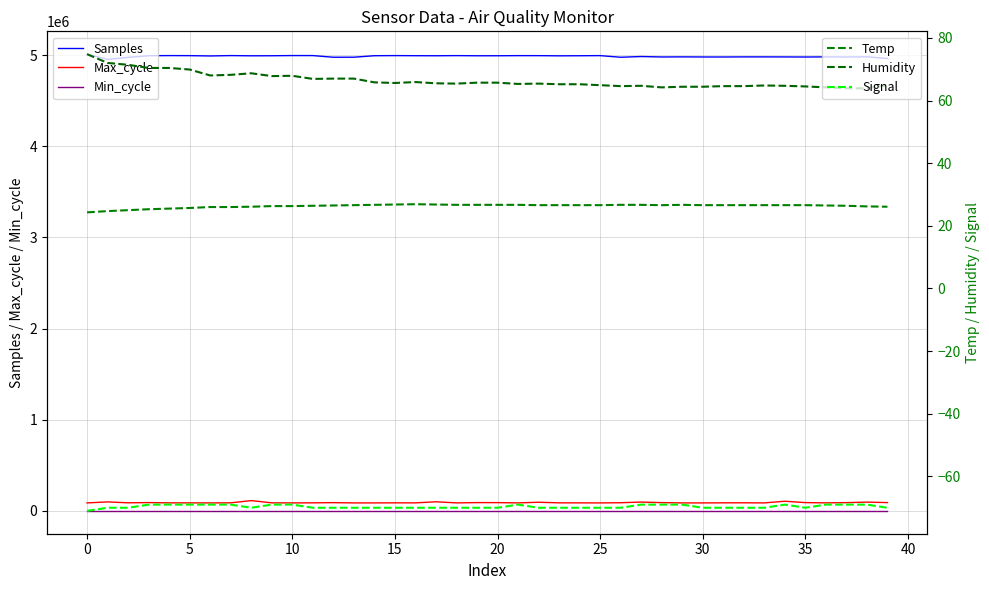

The Samples series shows 7065698.8 at 26. True or false?

False